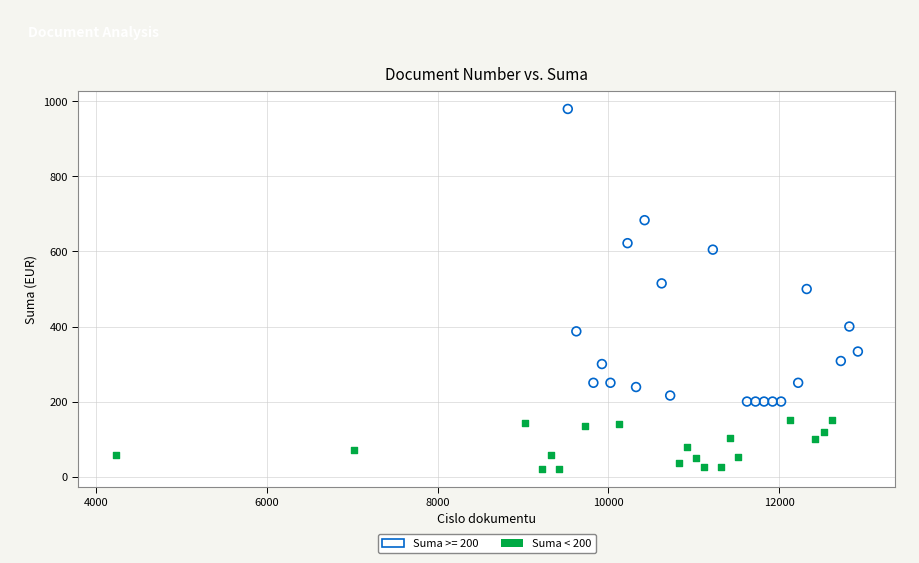

Which series reaches the minimum Y coordinate?

Suma < 200